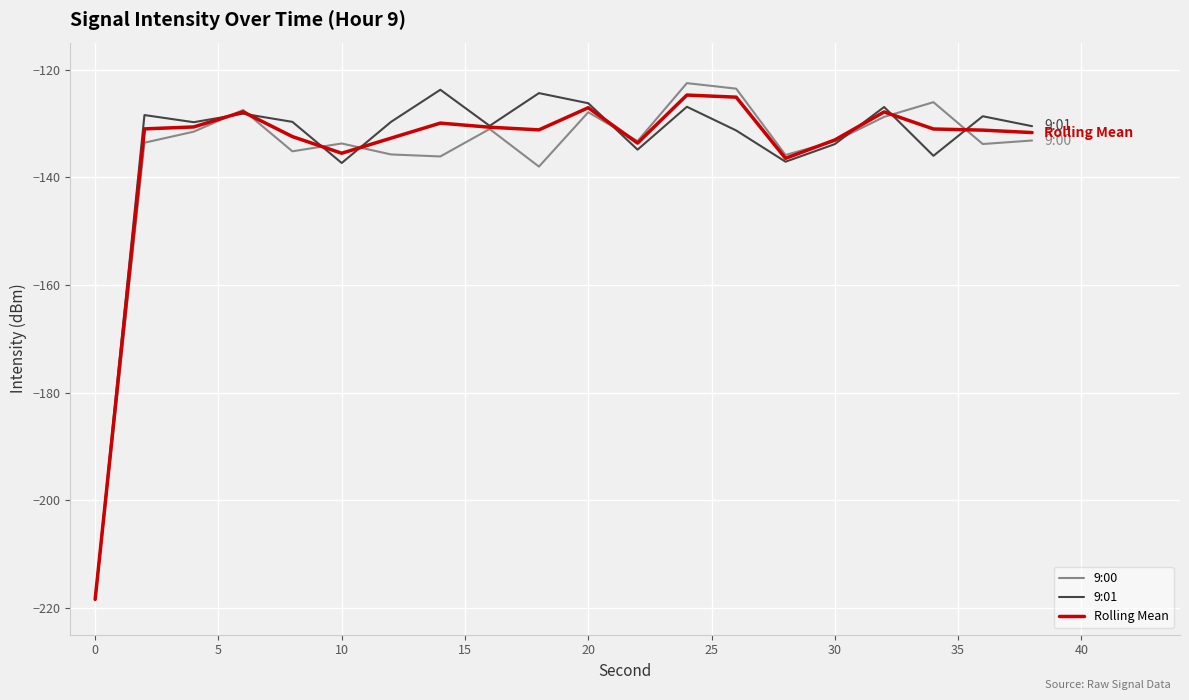

What is the greatest value displayed?

-122.5